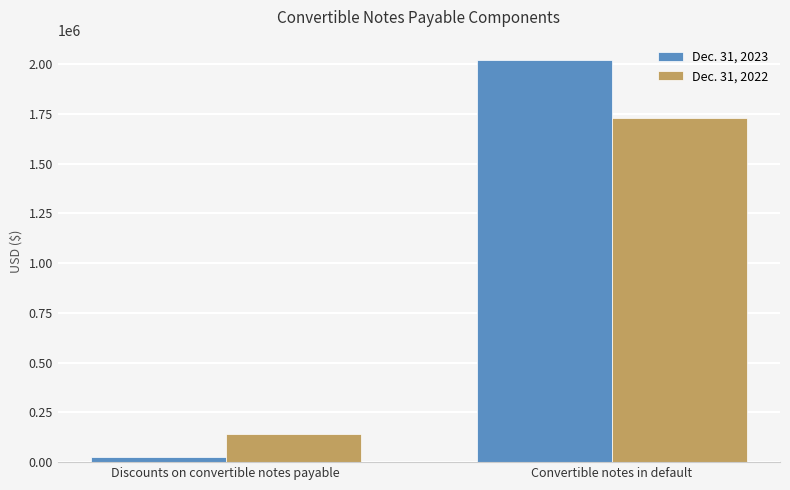

Rank the categories by Dec. 31, 2022 value from lowest to highest.

Discounts on convertible notes payable, Convertible notes in default